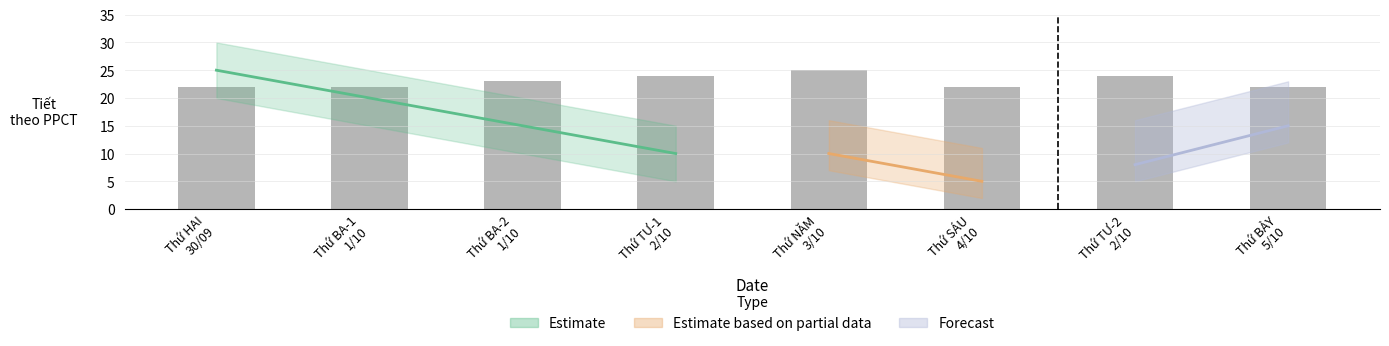

What is the label of the 8th bar from the left?

Thứ BẢY
5/10